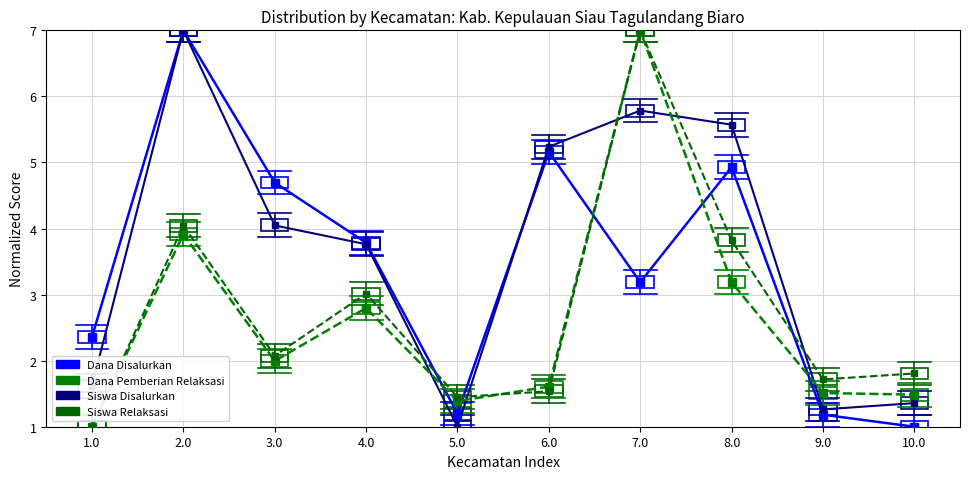

How many intersections are there between Siswa Relaksasi and Siswa Disalurkan?

5